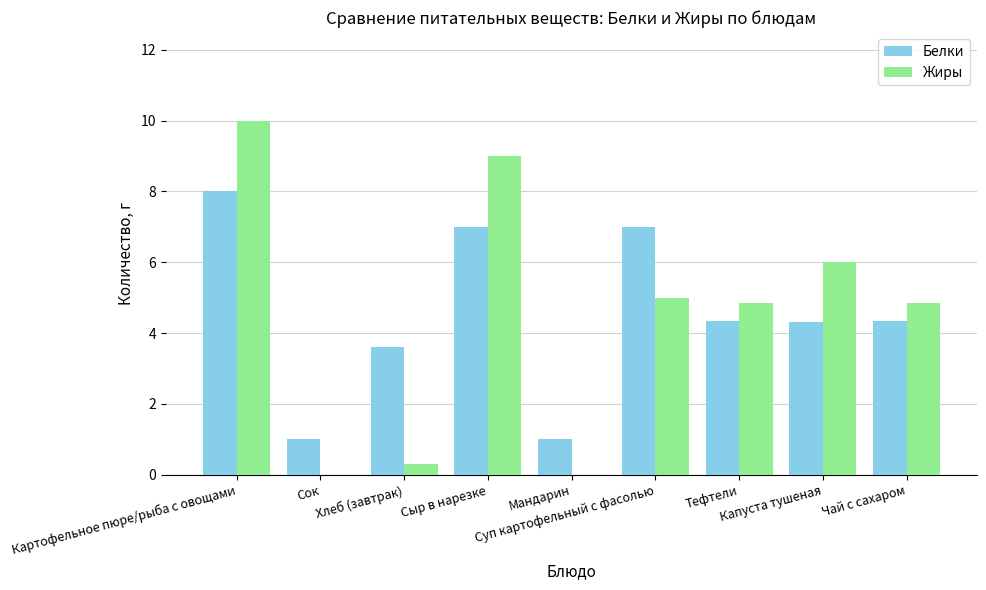

What is the sum of all Белки values?

40.6